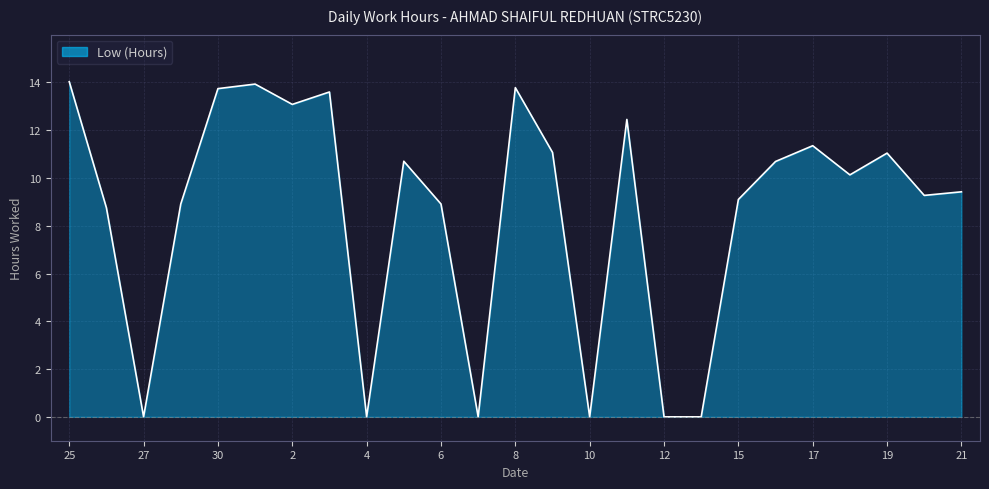

What position from the right is 3?

18